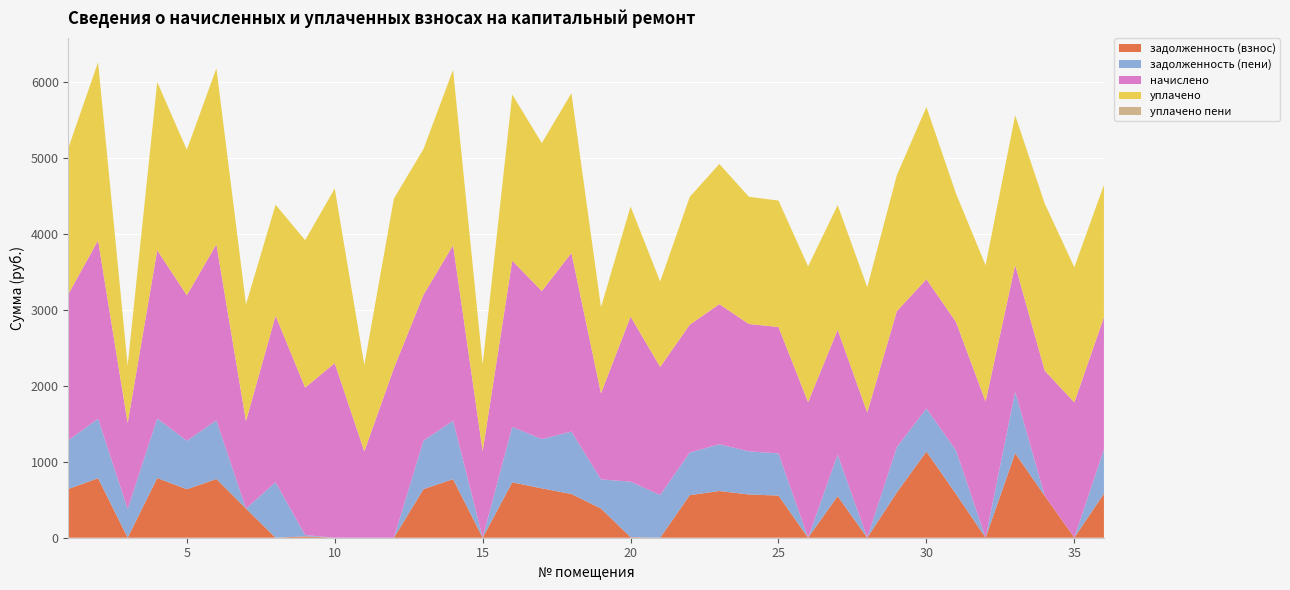

Reading left to right, extract all data points from this chart.

задолженность (взнос): 641.5	782.8	0.0	784.6	637.9	771.8	383.4	0.0	17.5	0.0	0.0	0.0	639.1	769.4	0.0	728.8	648.9	575.1	383.6	7.1	0.0	560.4	614.5	568.6	554.4	0.0	546.9	0.0	596.1	1133.1	574.7	0.0	1111.9	549.4	1.8	580.1
задолженность (пени): 641.5	782.8	377.3	784.6	637.9	771.8	0.0	730.0	17.5	0.0	0.0	0.0	639.1	769.4	0.0	728.8	648.9	821.4	383.6	730.5	561.6	560.4	614.5	568.6	554.4	0.0	546.9	0.0	596.1	566.6	574.7	0.0	808.3	0.0	1.8	580.1
начислено: 1924.6	2344.9	1131.9	2212.2	1913.5	2315.4	1150.3	2190.1	1939.3	2297.0	1135.6	2230.7	1917.2	2308.1	1139.3	2186.4	1946.7	2348.6	1131.9	2171.6	1685.0	1681.3	1843.5	1673.9	1662.8	1784.5	1640.7	1648.1	1788.2	1699.7	1688.6	1791.9	1666.5	1648.1	1777.1	1740.3
уплачено: 1924.6	2344.9	754.6	2212.2	1913.5	2315.4	1533.8	1460.1	1939.3	2297.0	1135.6	2230.7	1917.2	2308.1	1139.3	2186.4	1946.7	2102.3	1131.9	1448.2	1123.3	1681.3	1843.5	1673.9	1662.8	1784.5	1640.7	1648.1	1788.2	2266.3	1688.6	1791.9	1970.2	2197.4	1777.1	1740.3
уплачено пени: 0.0	0.0	0.0	0.0	0.0	0.0	0.0	0.0	0.0	0.0	0.0	0.0	0.0	0.0	0.0	0.0	0.0	0.0	0.0	0.0	0.0	0.0	0.0	0.0	0.0	0.0	0.0	0.0	0.0	0.0	0.0	0.0	0.0	0.0	0.0	0.0